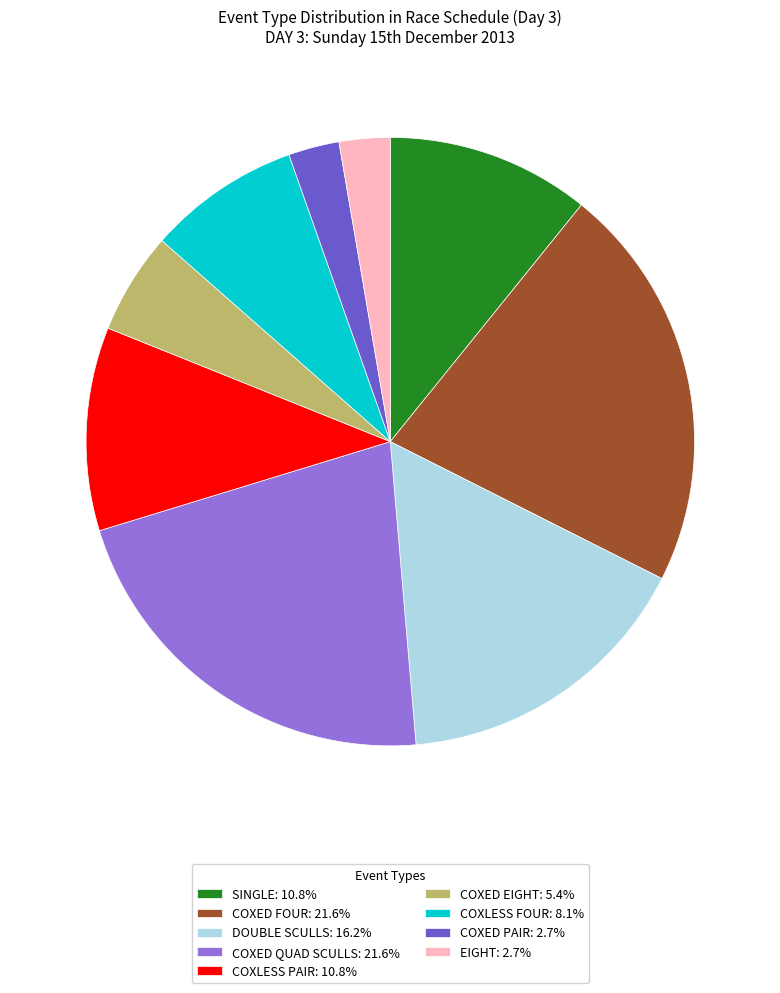

Approximately how many times larger is the value at COXLESS FOUR: 8.1% compared to COXED PAIR: 2.7%?

3.0